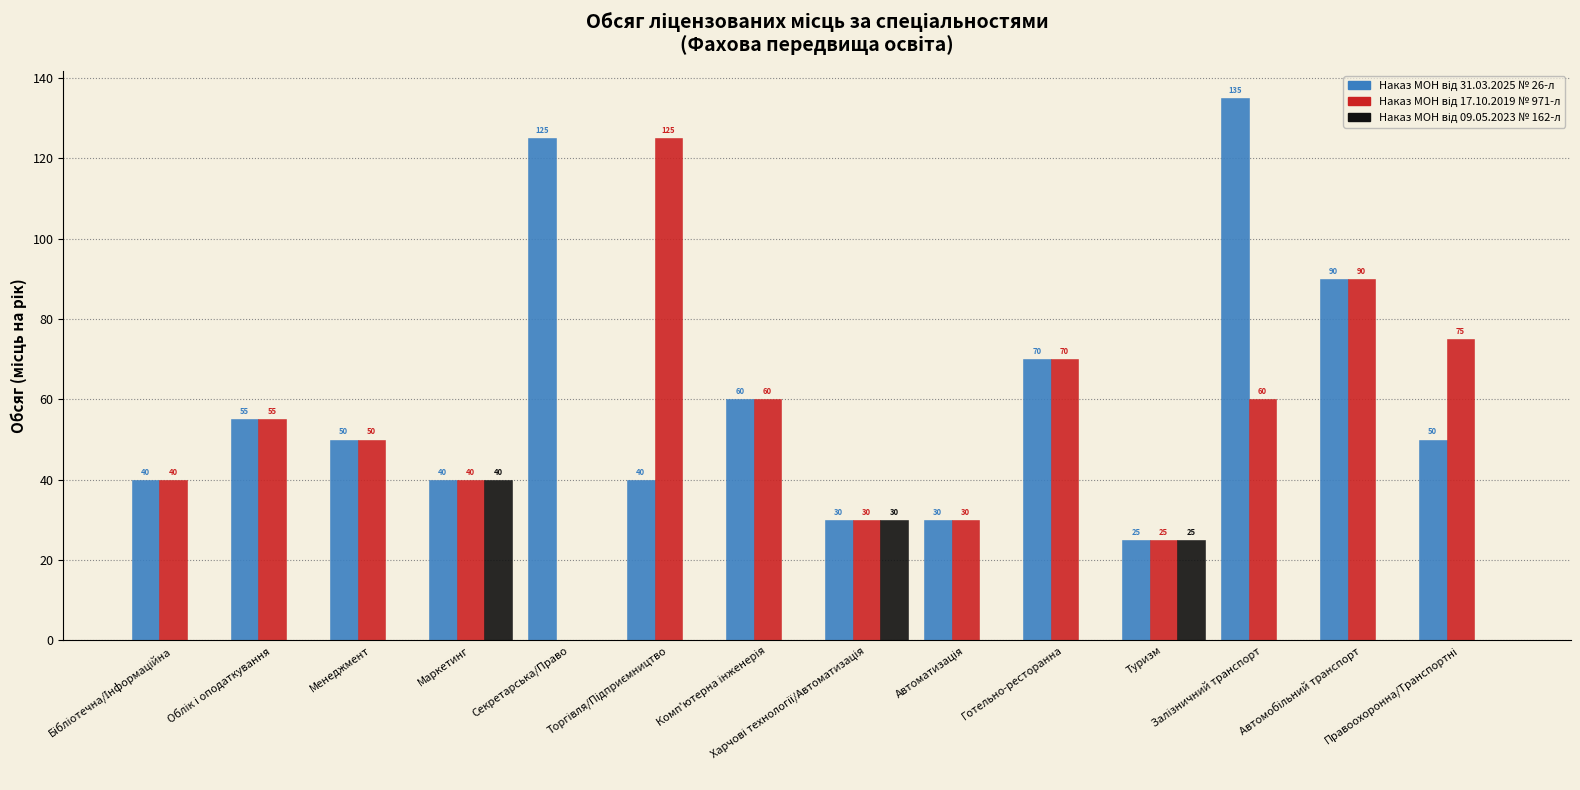

What is the greatest value displayed?

135